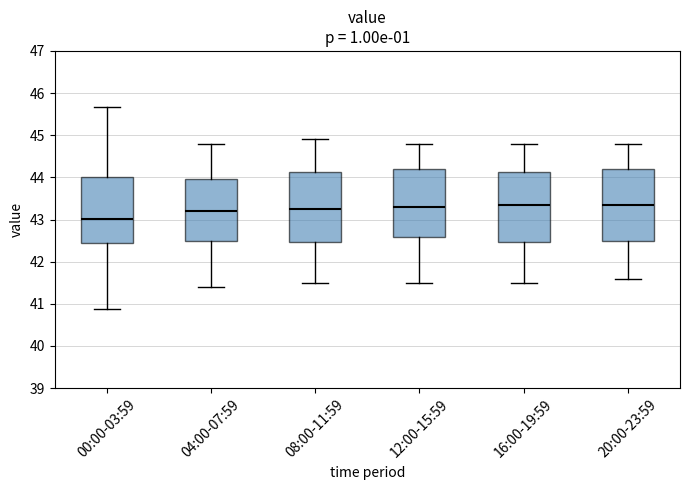

Reading left to right, read every box against the y-axis: the position of its median line, the range the box covers, and the ends of its whiskers. The values are not printed on the chart, so give them approximately, as read against the axis.

00:00-03:59: median 43.0, box 42.4 to 44.0, whiskers 40.9 to 45.7
04:00-07:59: median 43.2, box 42.5 to 44.0, whiskers 41.4 to 44.8
08:00-11:59: median 43.3, box 42.5 to 44.1, whiskers 41.5 to 44.9
12:00-15:59: median 43.3, box 42.6 to 44.2, whiskers 41.5 to 44.8
16:00-19:59: median 43.4, box 42.5 to 44.1, whiskers 41.5 to 44.8
20:00-23:59: median 43.4, box 42.5 to 44.2, whiskers 41.6 to 44.8